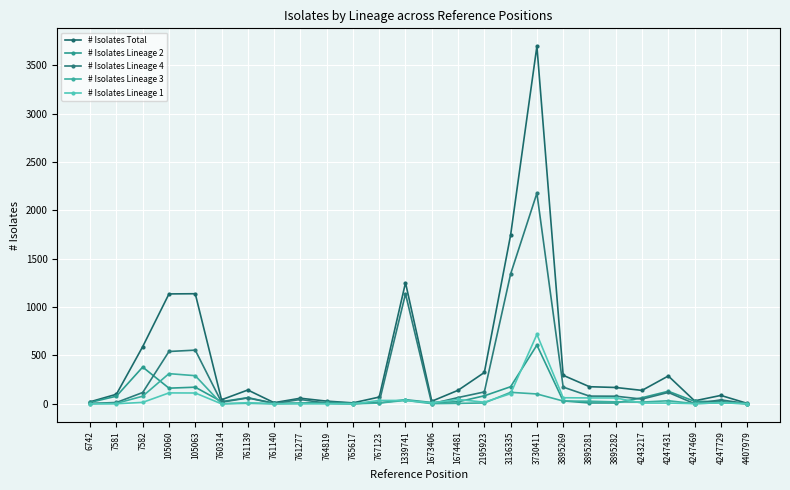

How many lines are shown in the chart?

5